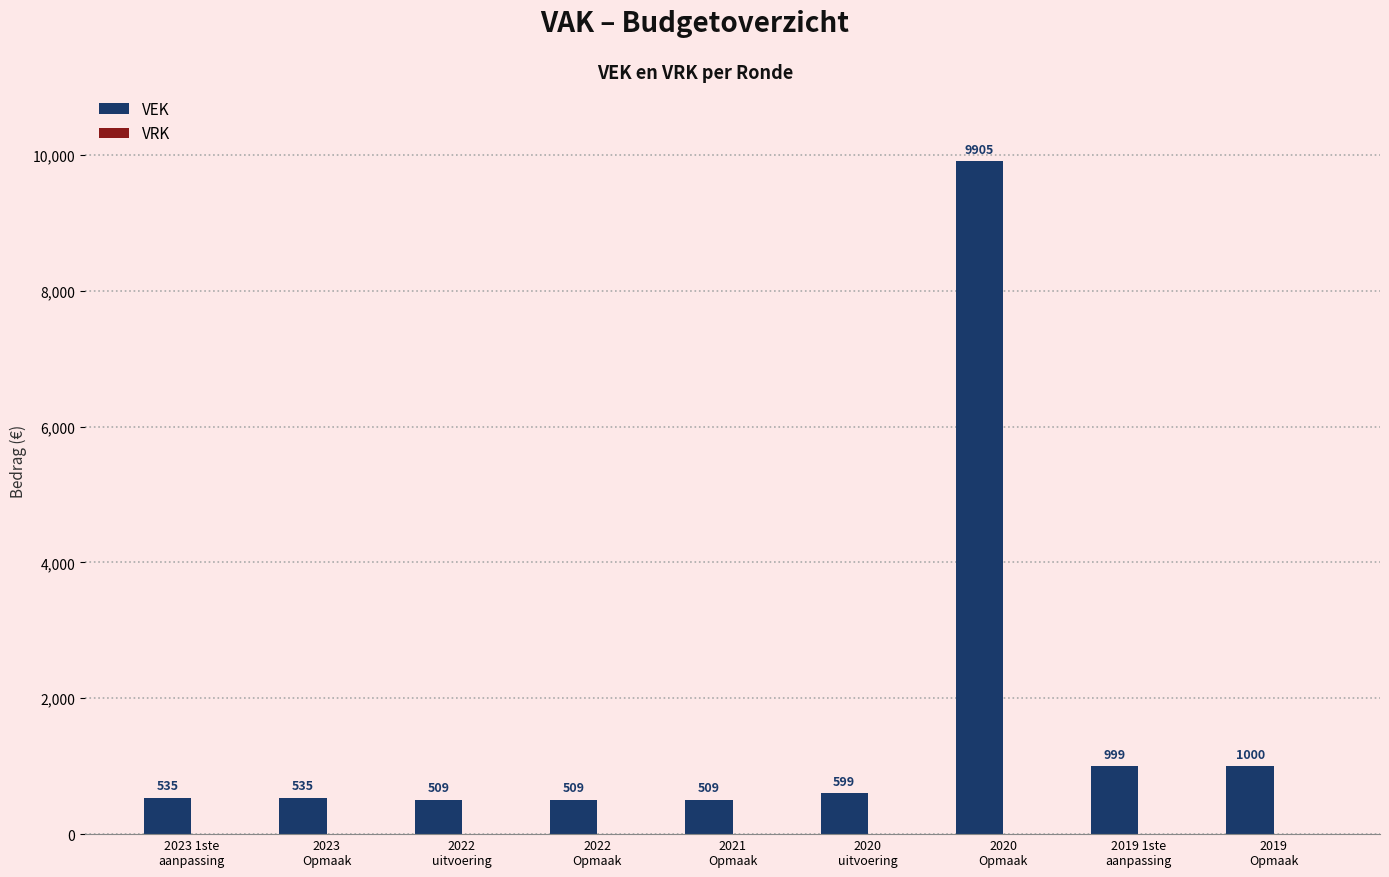

What is the label of the 9th bar from the right?

2023 1ste
aanpassing